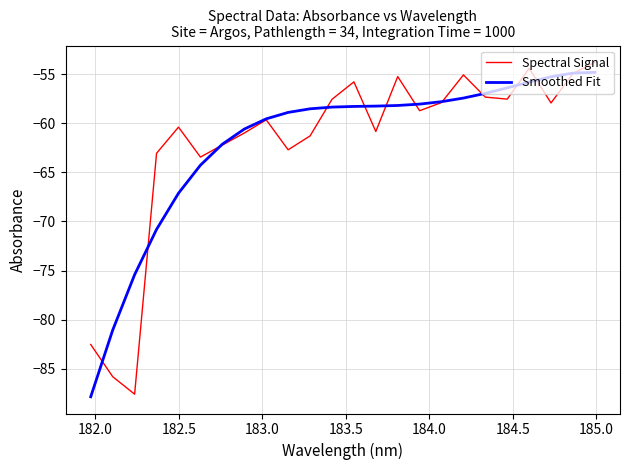

What is the lowest value of the Smoothed Fit series?

-87.9